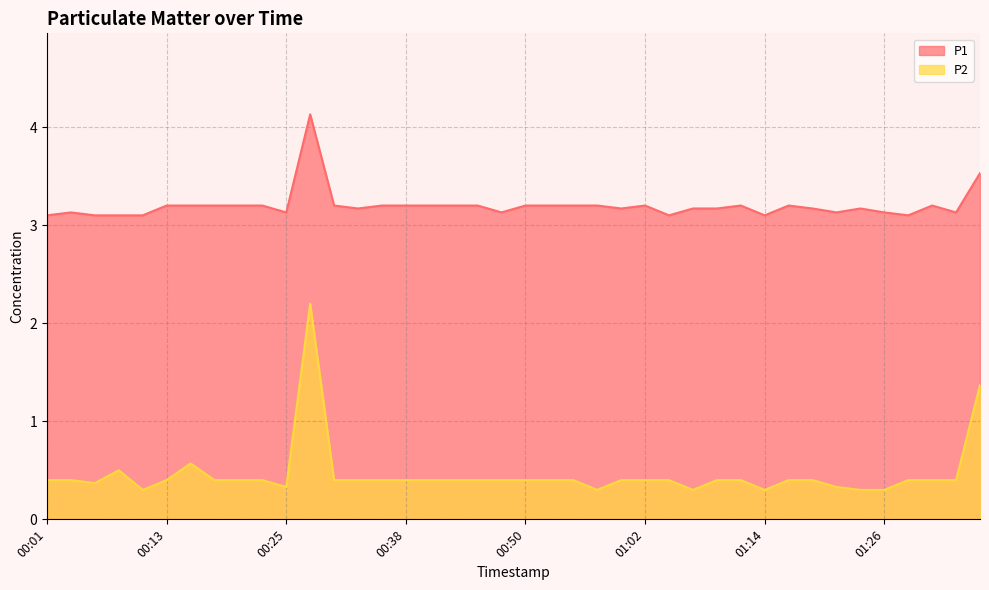

What are all the series names shown in the legend?

P1, P2